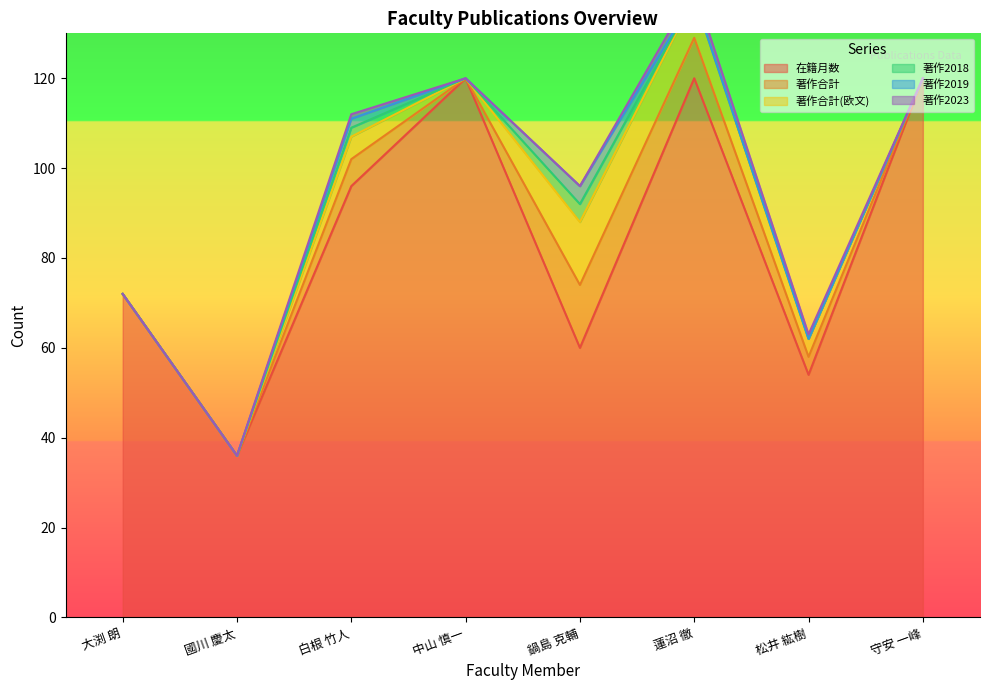

Rank the series by their maximum value, from lowest to highest.

著作2023, 著作2018, 著作2019, 著作合計, 著作合計(欧文), 在籍月数